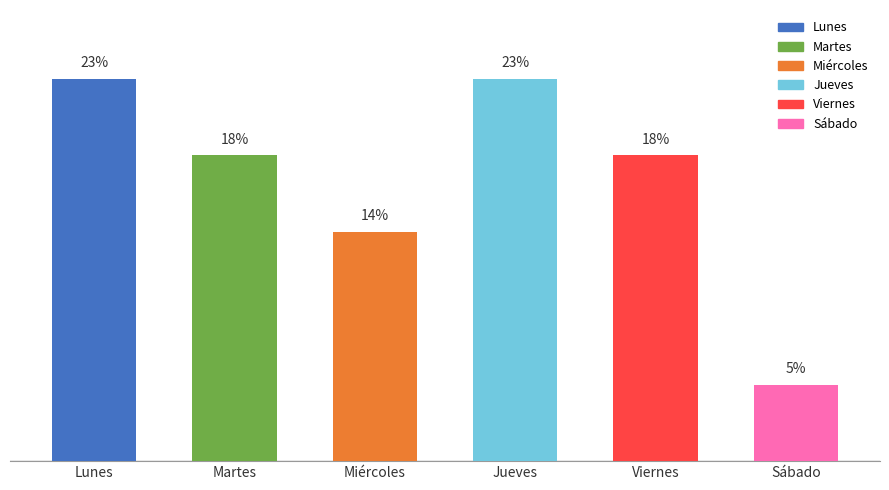

Are the bars horizontal?

No